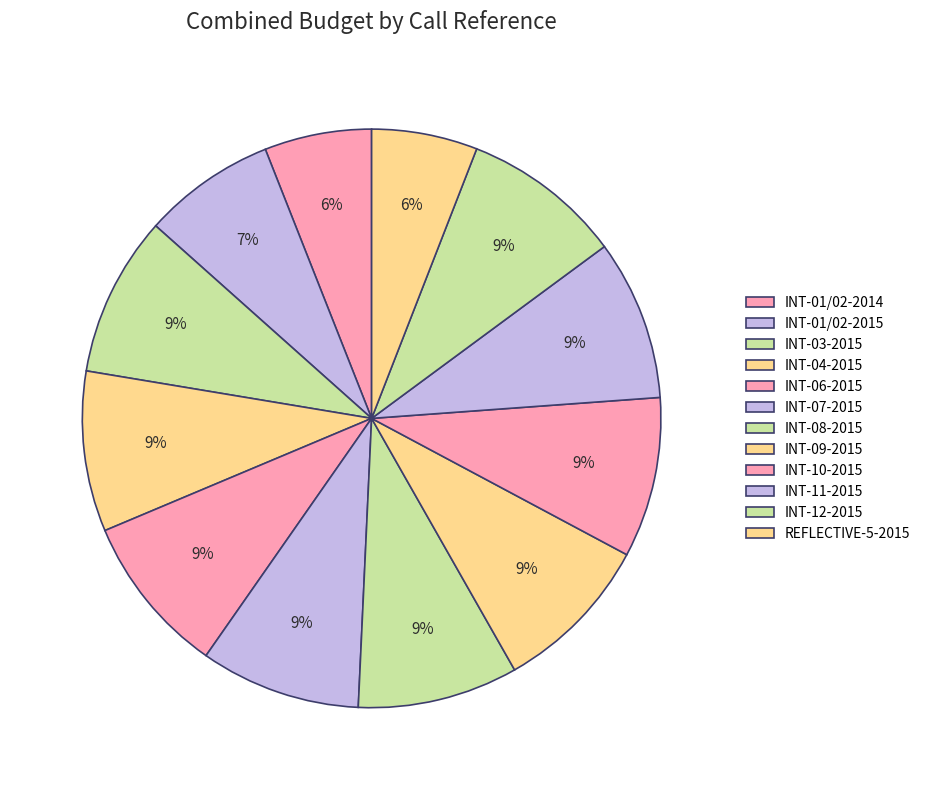

What percentage is the INT-12-2015 slice, to the nearest percent?

9%